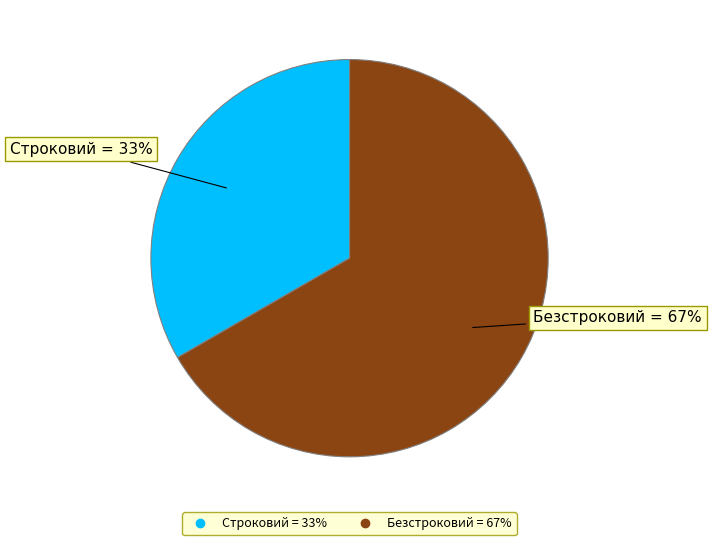

Which slice is the smallest?

Строковий